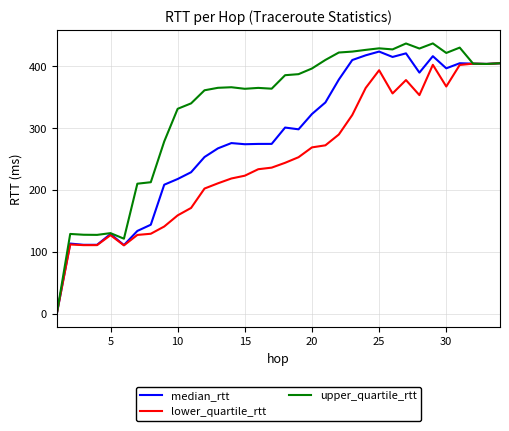

What is the sum of all lower_quartile_rtt values?

8516.8